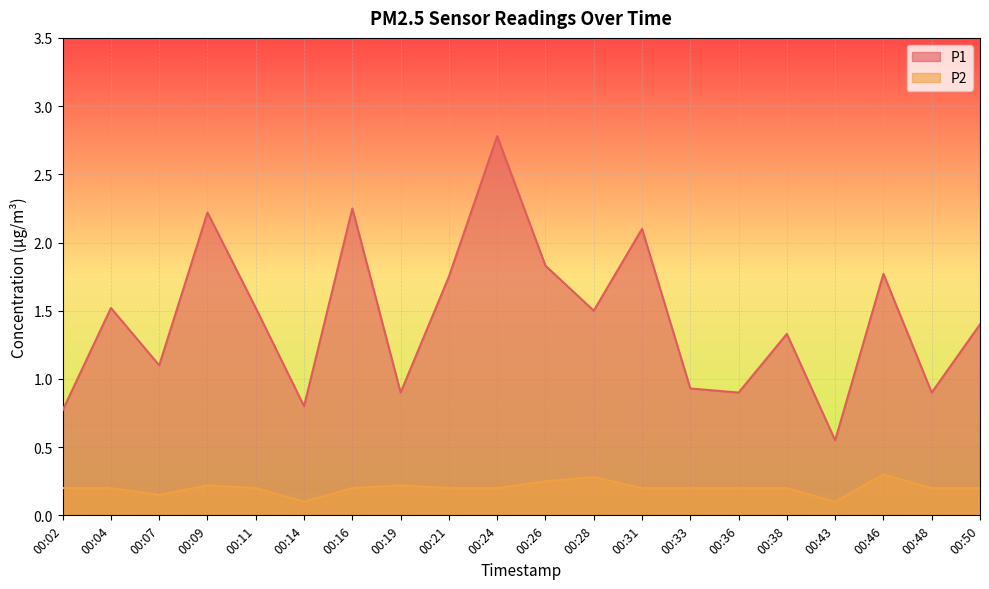

At how many categories does at least one series exceed 2?

4